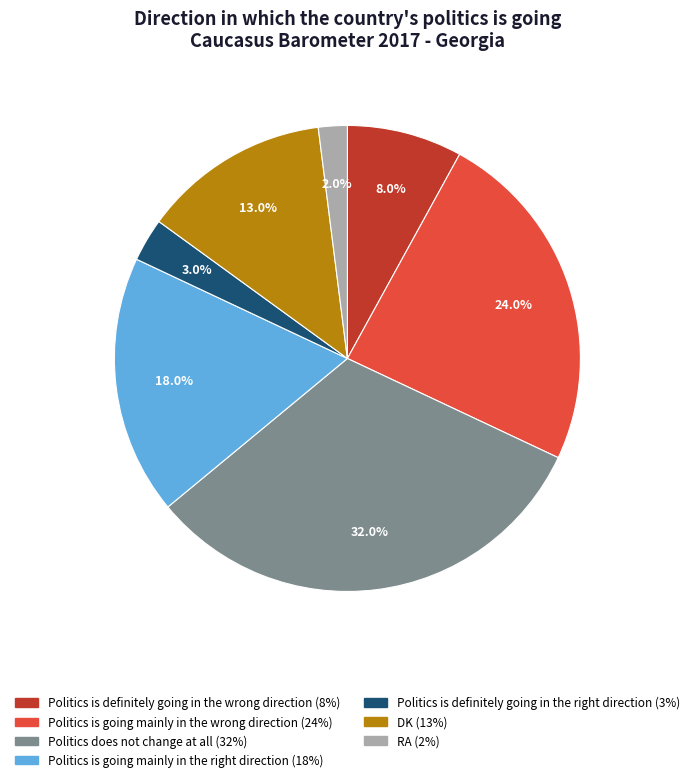

Which category has the smallest portion of the pie?

RA